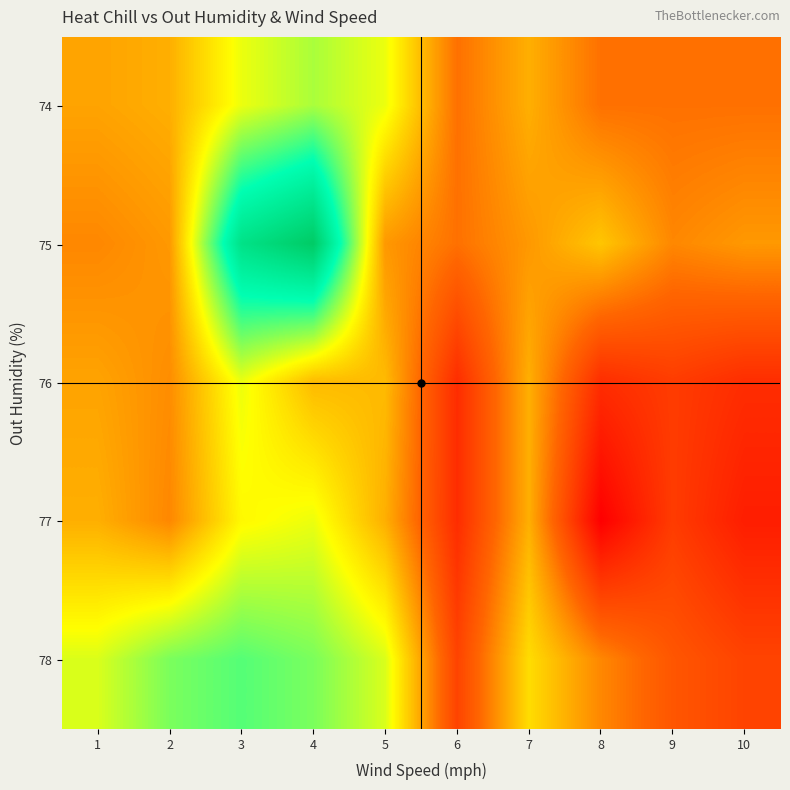

At which category does the chart reach its peak across all series?

4